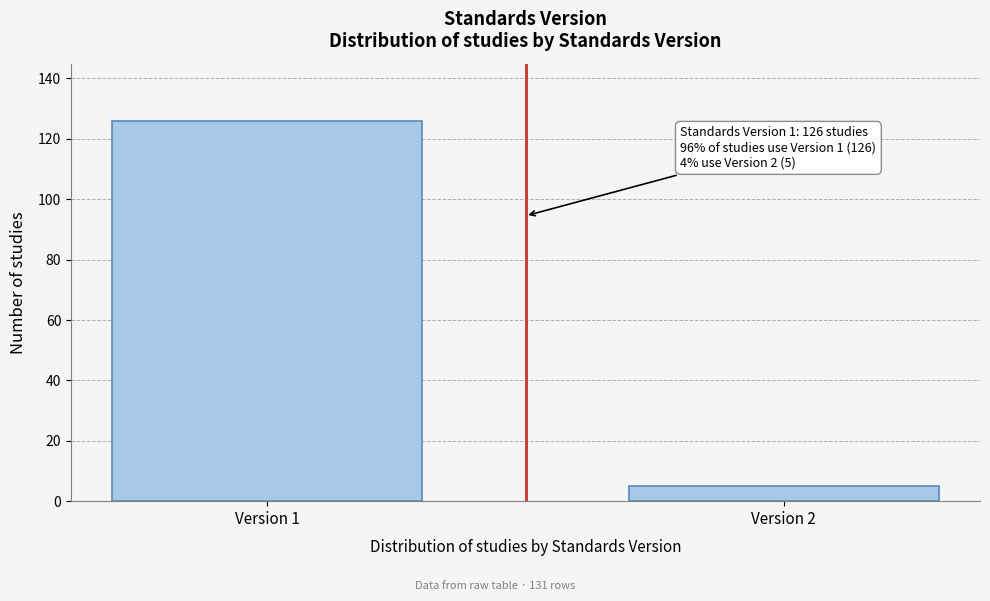

Reading left to right, list all the values displayed in this chart.

126	5